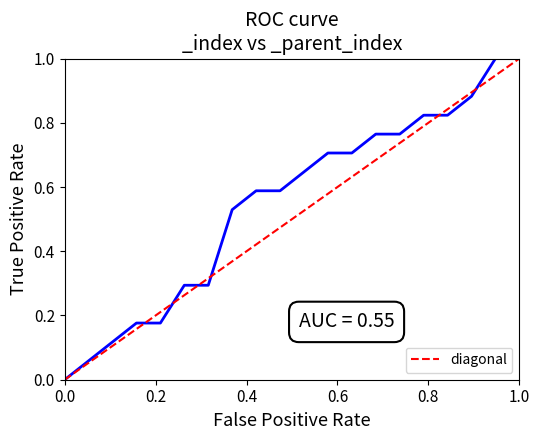

Does the chart display data point markers on the line(s)?

No